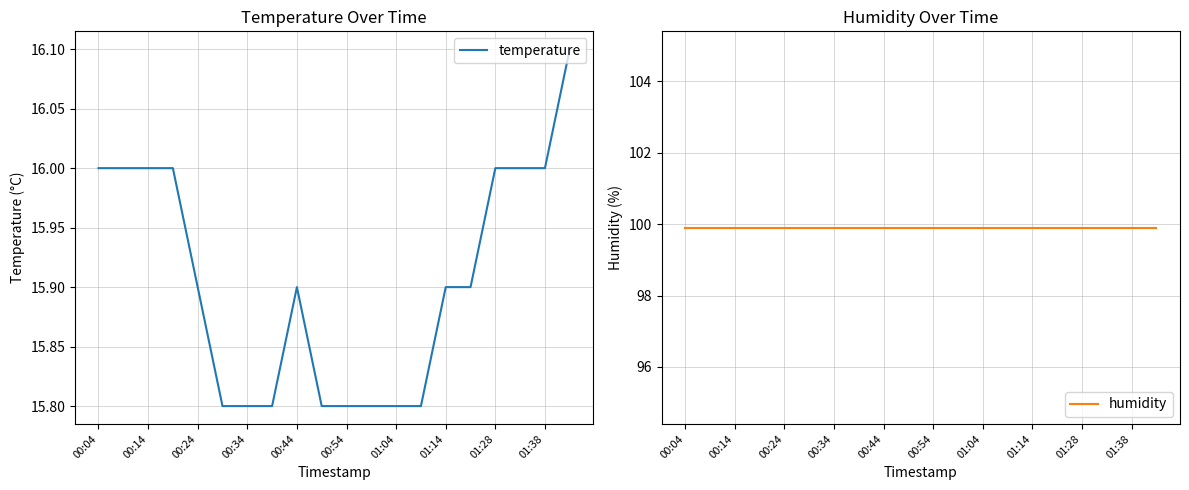

What is the lowest value of the temperature series?

15.8